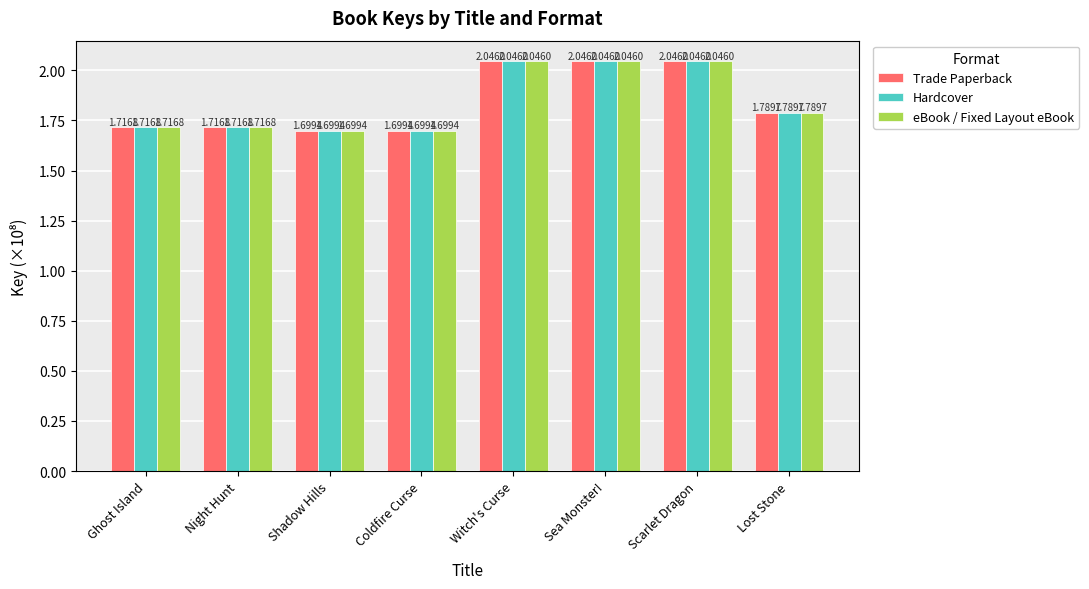

Is the value of Trade Paperback at Coldfire Curse greater than the value of Hardcover at Night Hunt?

No